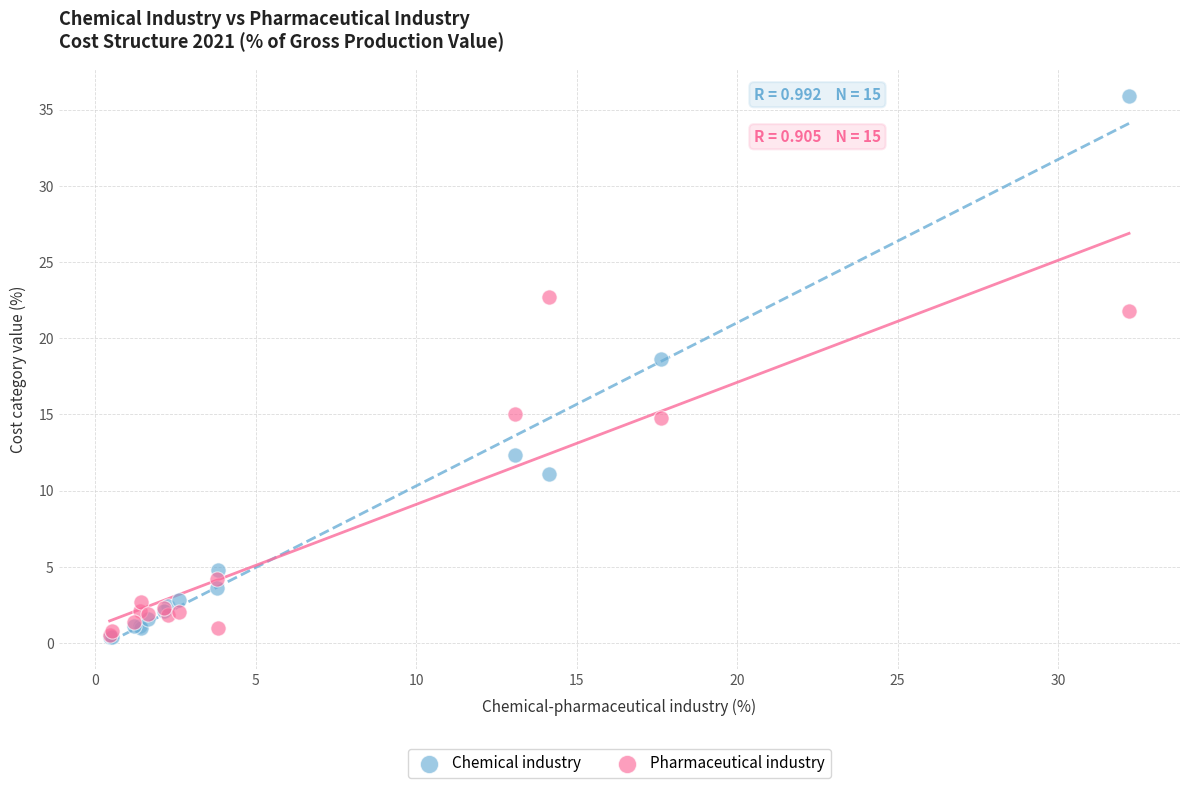

Which series has the widest spread of Y values?

Chemical industry